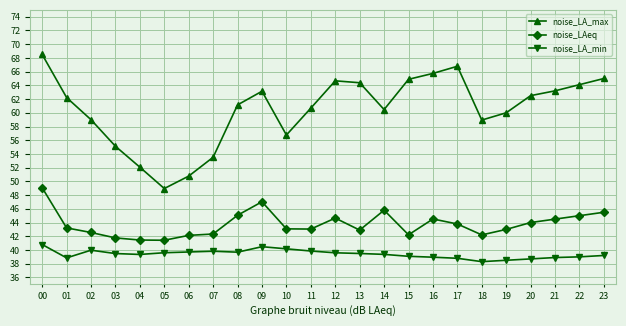

What is the spread (max minus min) of values at 13?

24.9